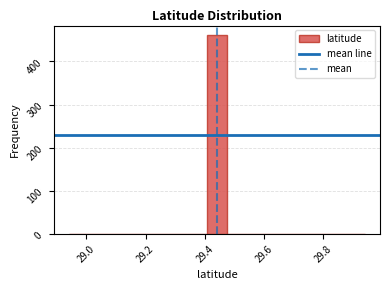

Read against the x-axis, roughly where is the centre of the tallest bar?

29.44